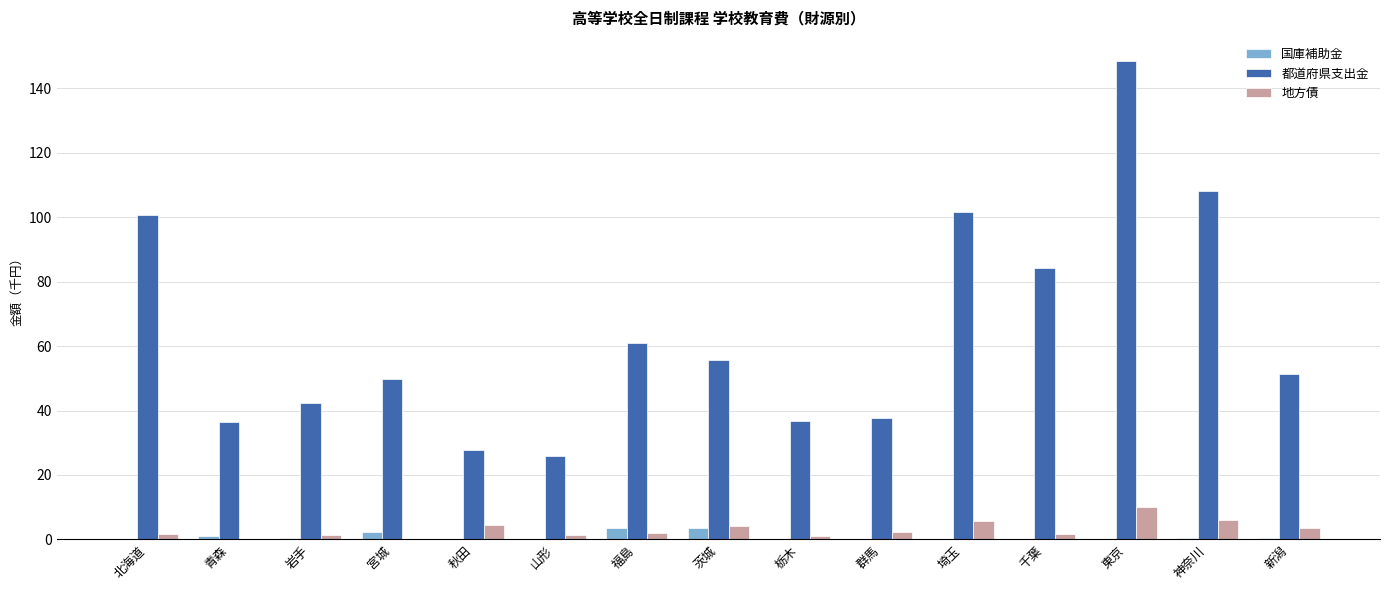

Is the value of 国庫補助金 at 福島 greater than the value of 都道府県支出金 at 新潟?

No